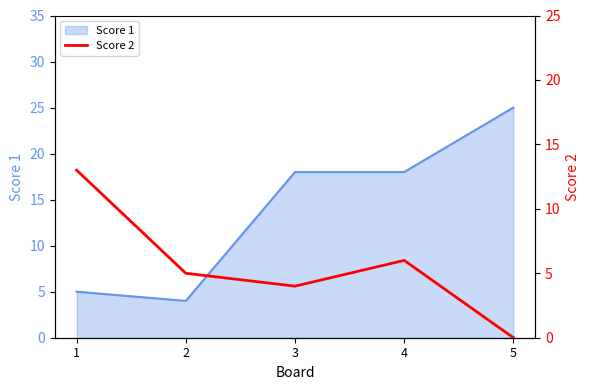

Is it true that Score 1 equals 5 at 3?

False